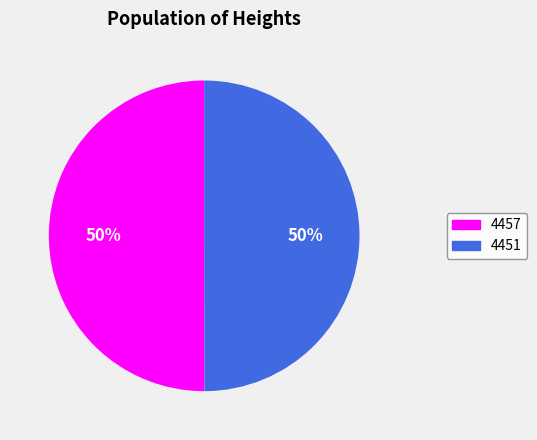

How many slices are in this pie chart?

2